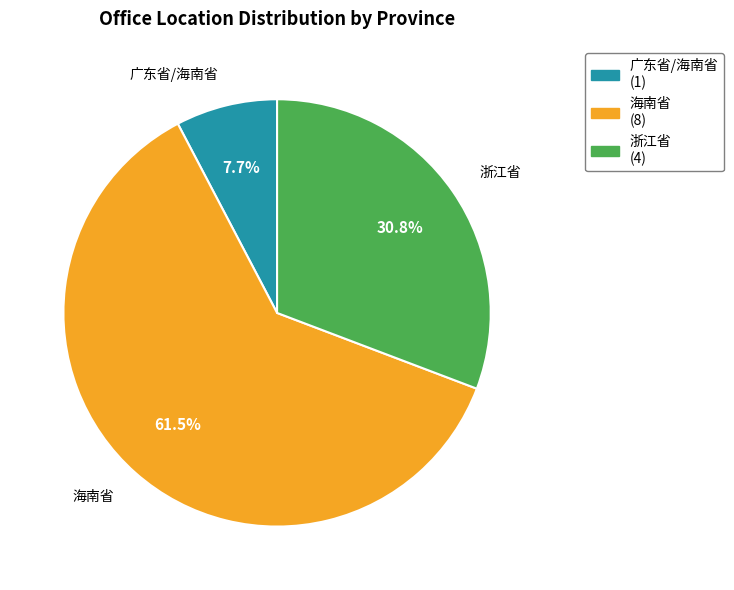

Which category accounts for the majority?

海南省